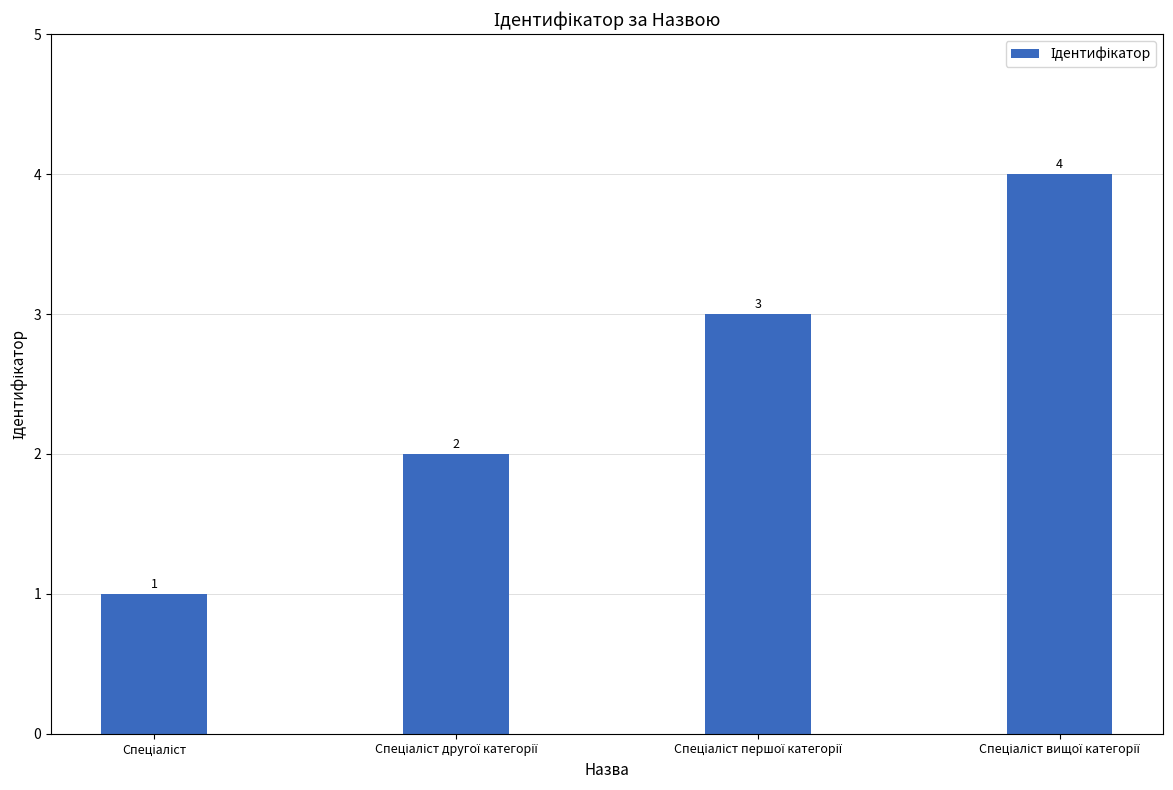

What is the greatest value displayed?

4